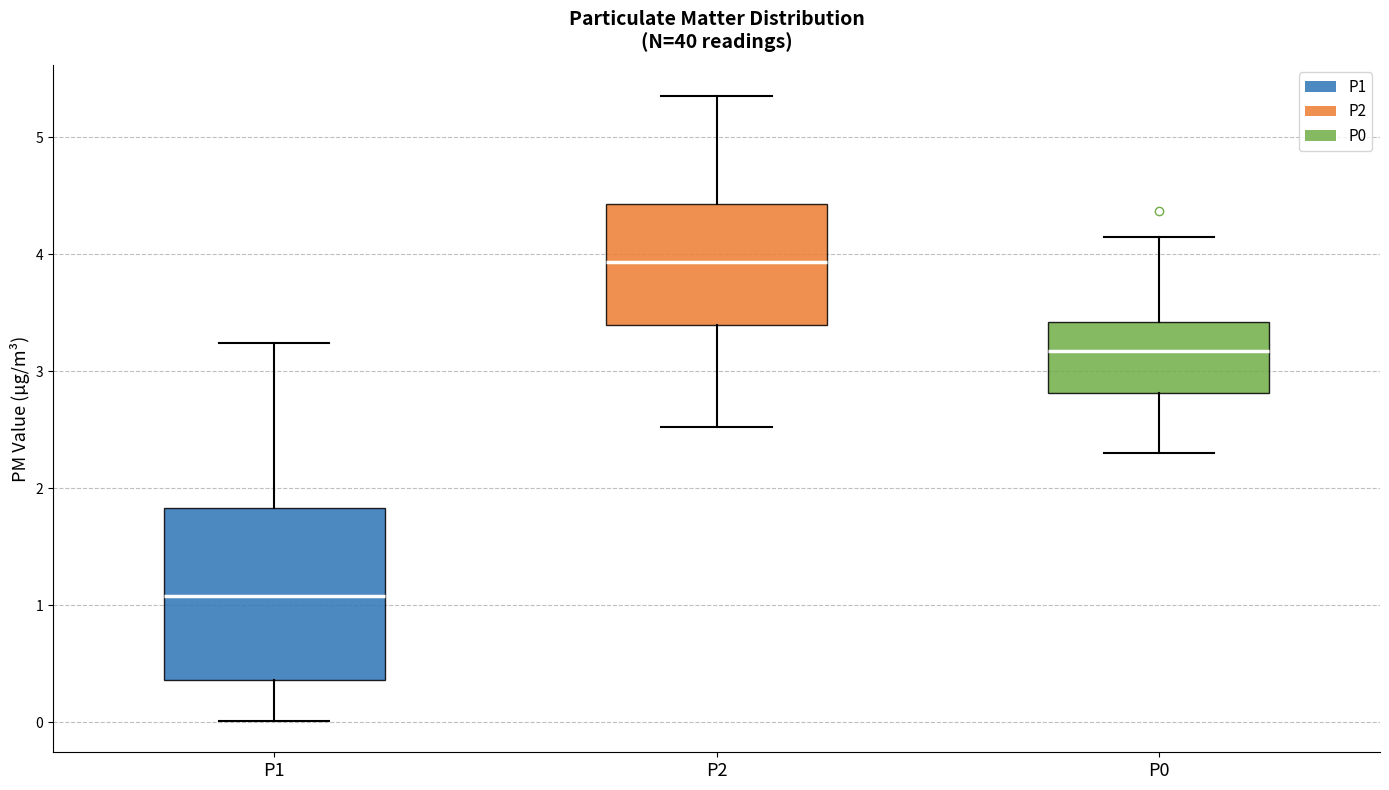

Reading left to right, read every box against the y-axis: the position of its median line, the range the box covers, and the ends of its whiskers. The values are not printed on the chart, so give them approximately, as read against the axis.

P1: median 1.1, box 0.4 to 1.8, whiskers 0.0 to 3.2
P2: median 3.9, box 3.4 to 4.4, whiskers 2.5 to 5.4
P0: median 3.2, box 2.8 to 3.4, whiskers 2.3 to 4.2